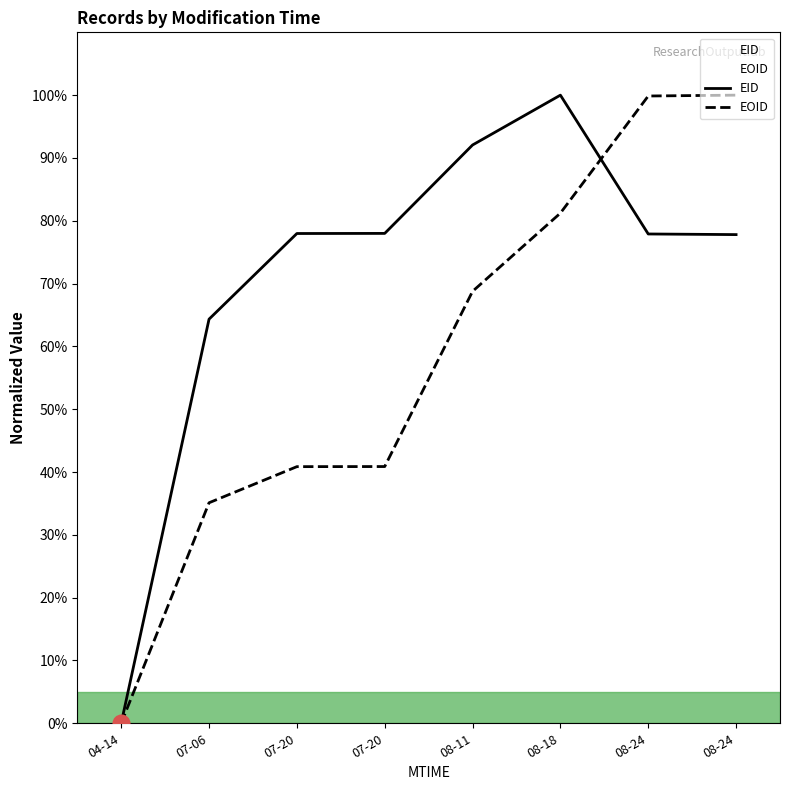

Does the chart have visible grid lines?

No